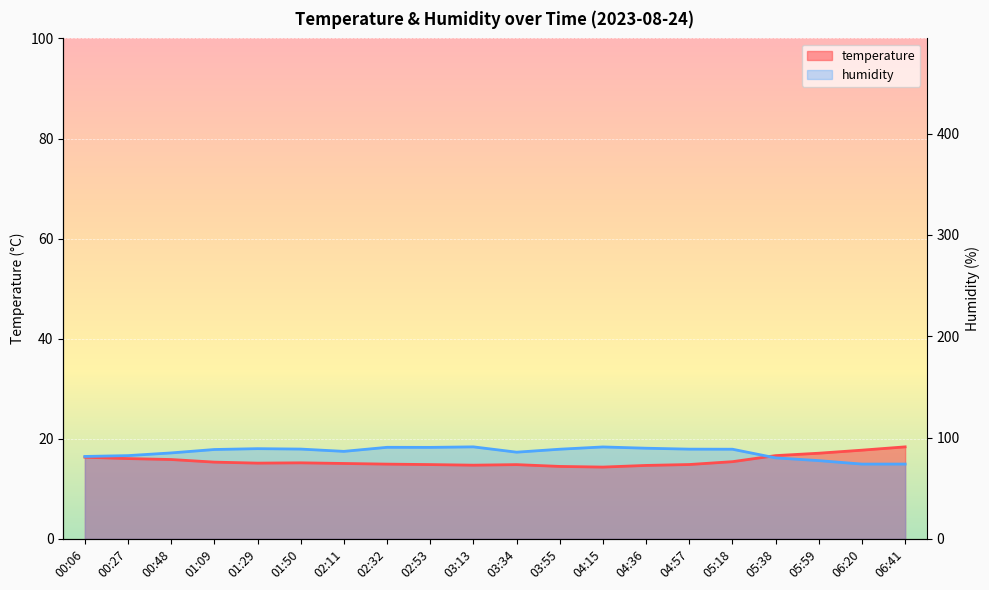

At how many categories does at least one series exceed 18?

7